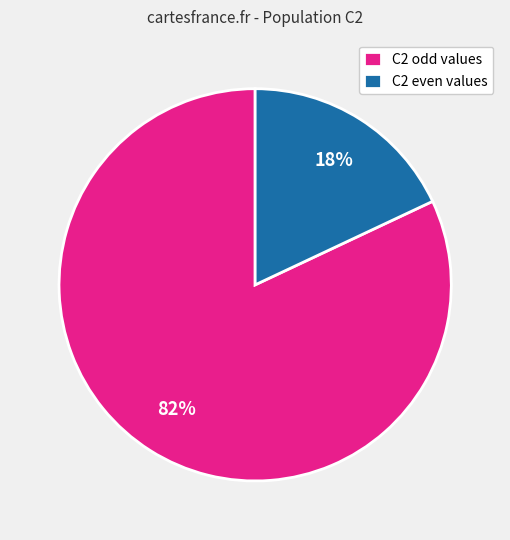

Which has a higher value, C2 odd values or C2 even values?

C2 odd values